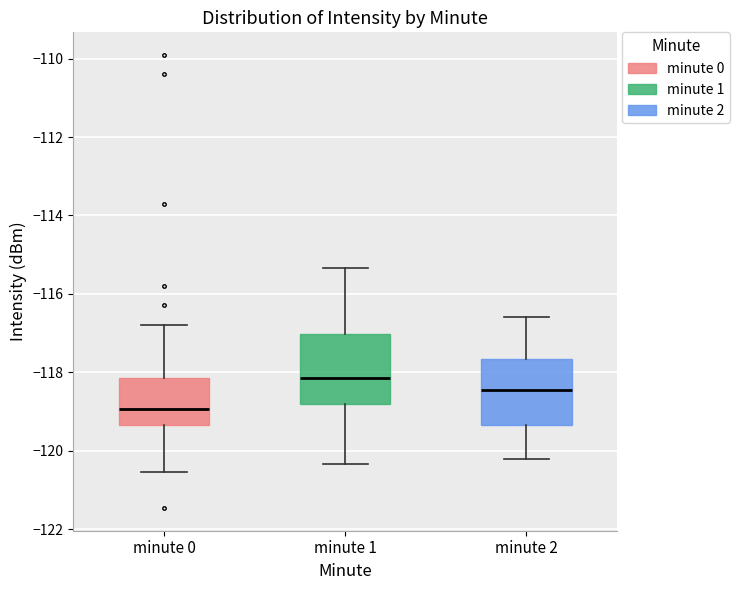

Reading left to right, transcribe this box plot: for each box, give where its median line is, the range the box spans, and where its two whiskers end, as read against the y-axis. The values are not printed on the chart, so give them approximately, as read against the axis.

minute 0: median -119.0, box -119.4 to -118.2, whiskers -120.6 to -116.8
minute 1: median -118.2, box -118.8 to -117.0, whiskers -120.4 to -115.4
minute 2: median -118.4, box -119.4 to -117.6, whiskers -120.2 to -116.6